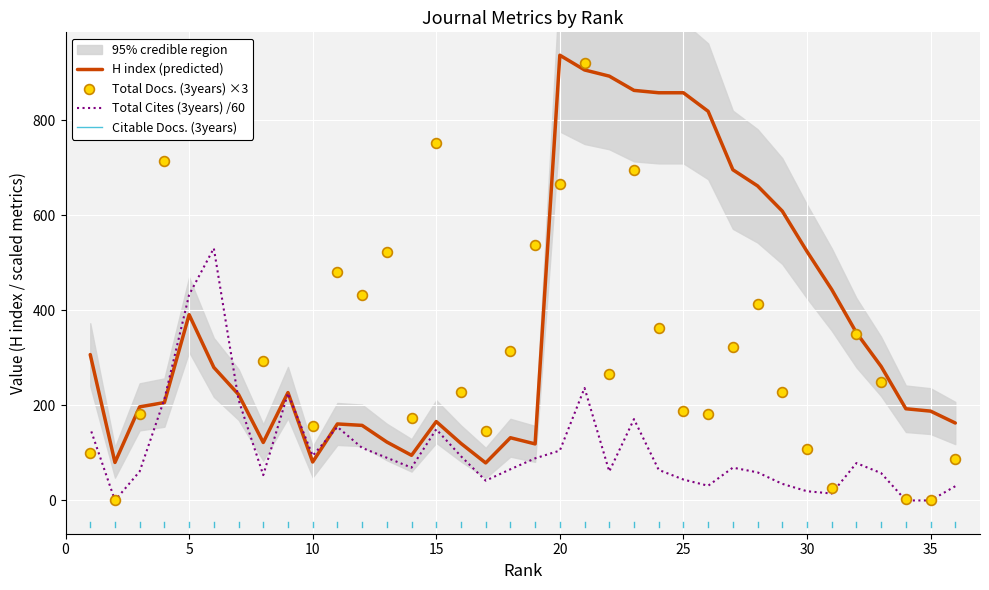

Which series has the largest Y range (max minus min)?

Total Docs. (3years) ×3